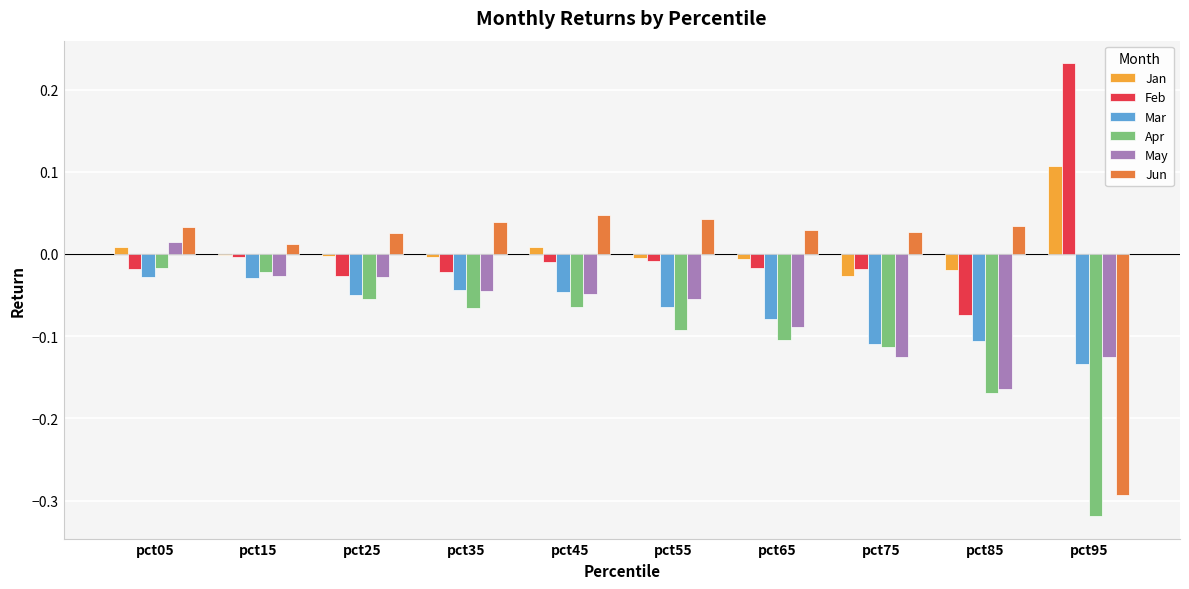

At which label does May reach its peak?

pct05